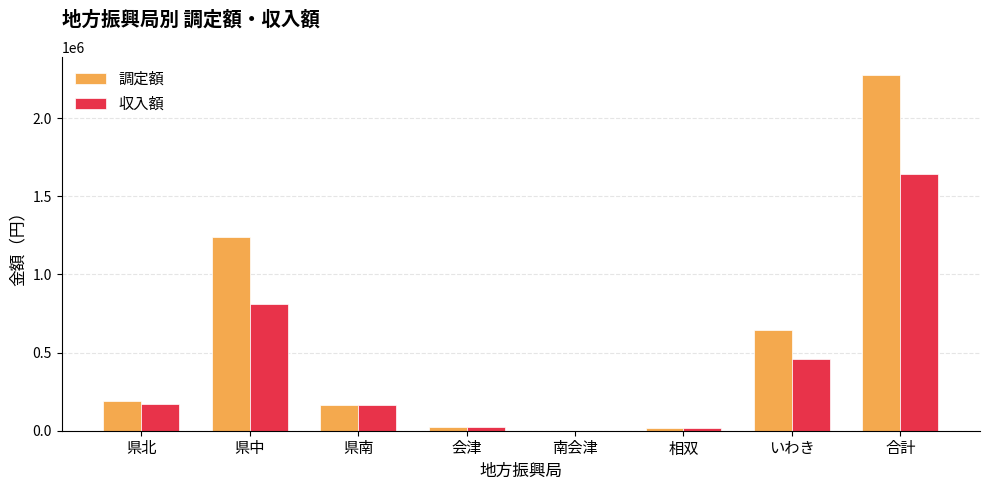

What is the total value across all series at 県南?

328732